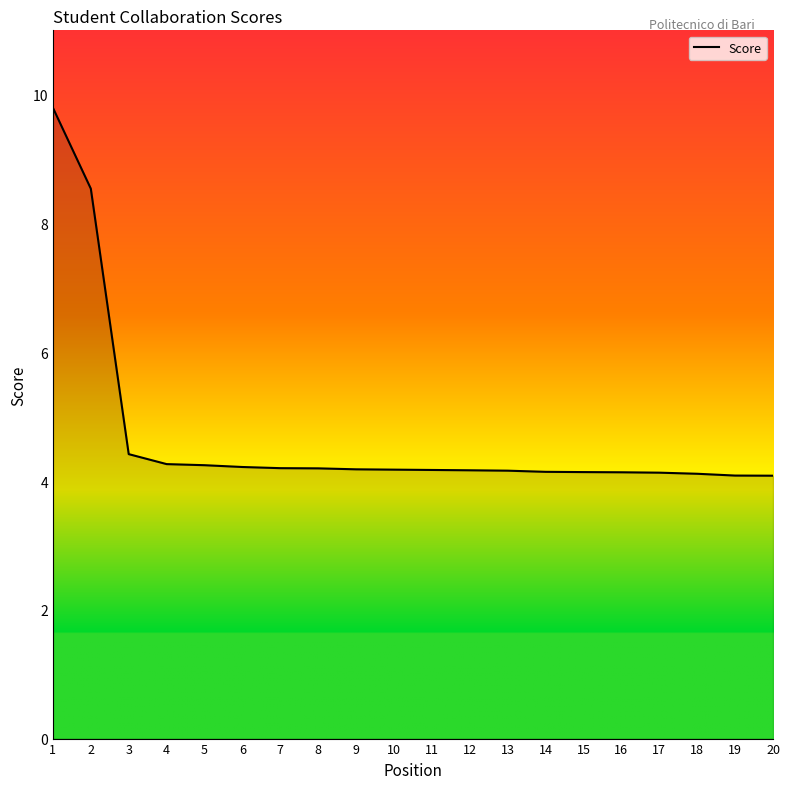

The value at 3 is 4.4. True or false?

True